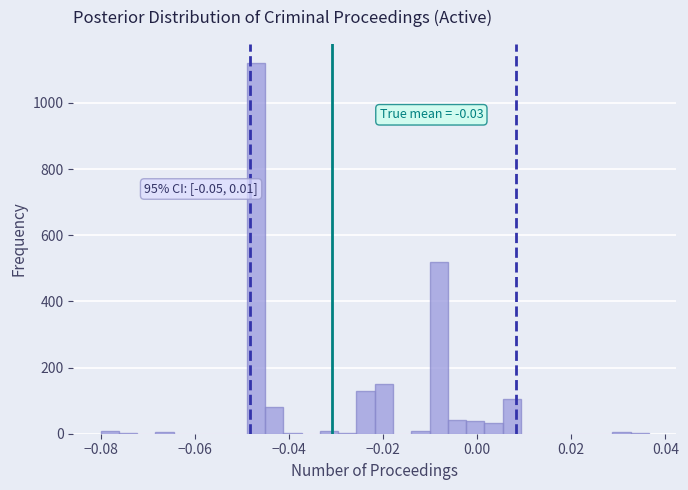

Read against the x-axis, roughly where is the centre of the tallest bar?

-0.046